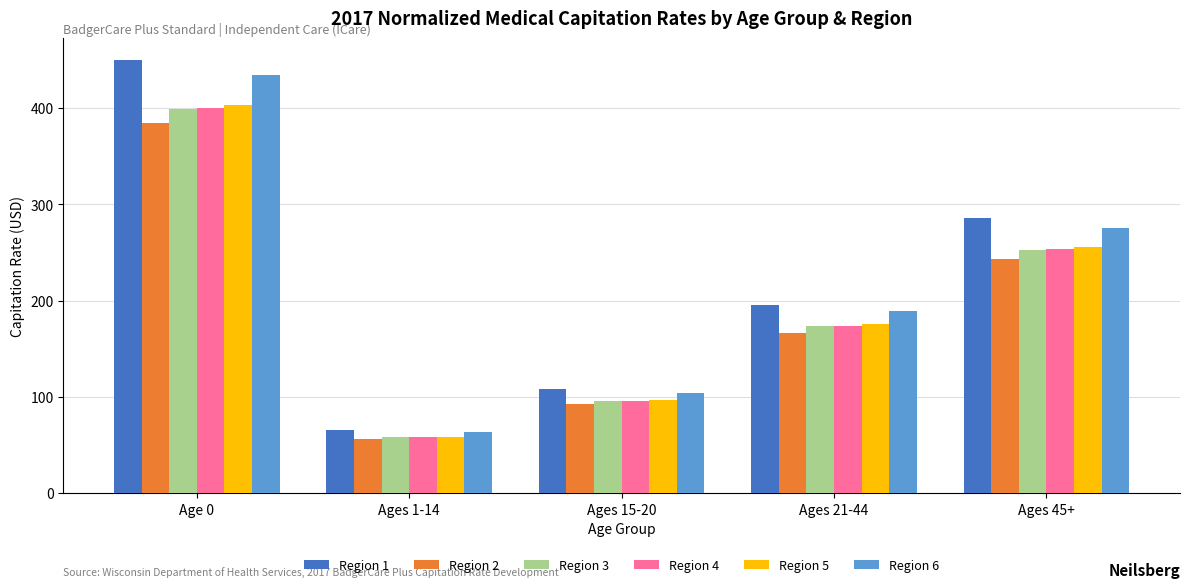

Where does the Region 5 series first go above 175?

Age 0